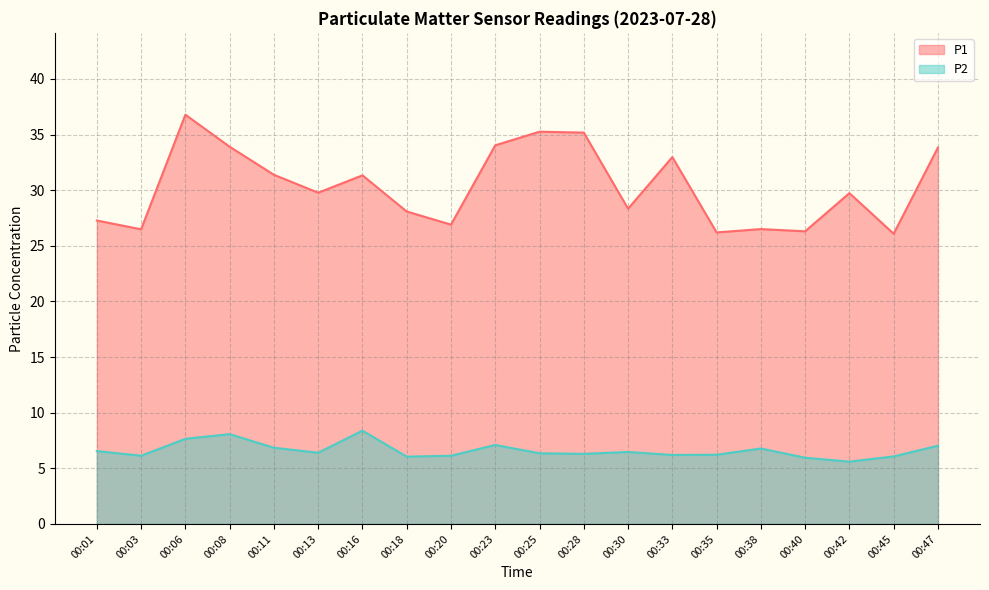

What is the spread (max minus min) of values at 00:45?

20.0